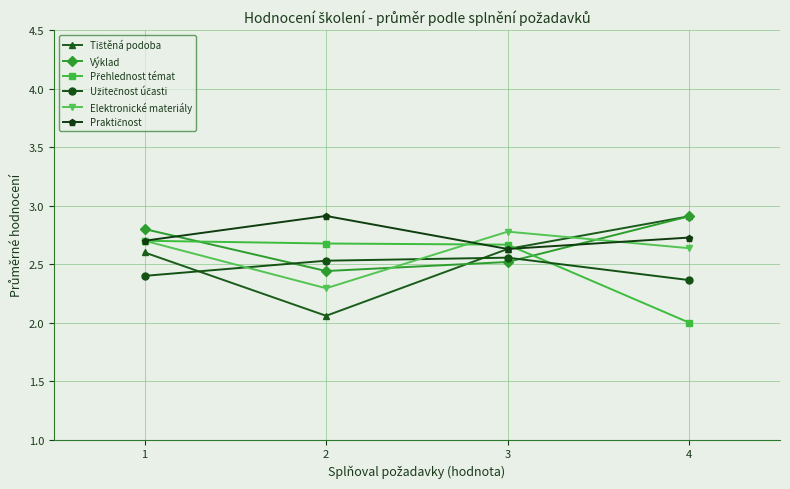

What is the total value across all series at 3?

15.8